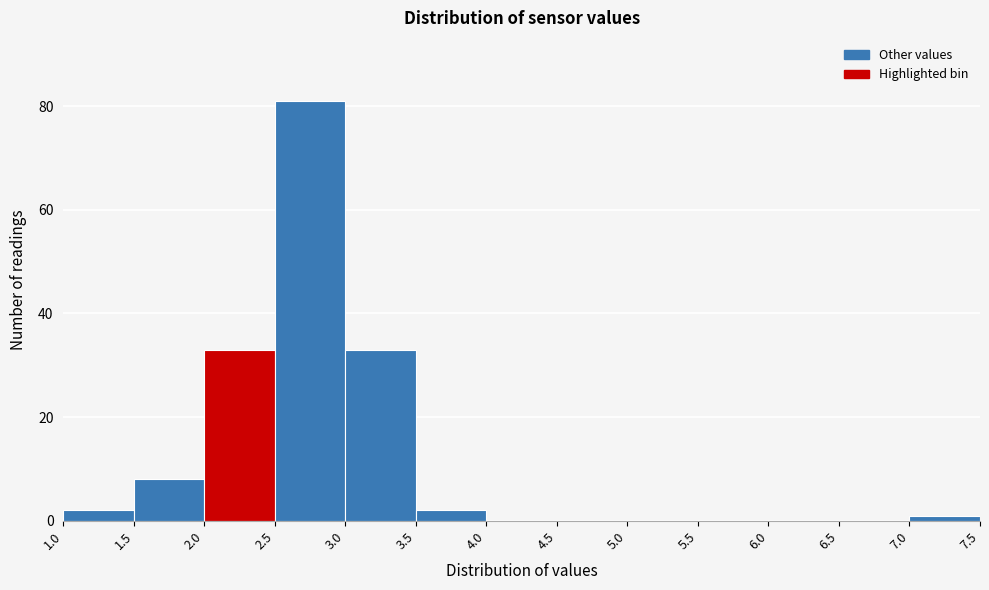

Reading left to right, list every bar in this chart as the range it spans on the x-axis followed by its height. The values are not printed on the chart, so give them approximately, as read against the axis.

1.0 to 1.5: 2
1.5 to 2.0: 8
2.0 to 2.5: 34
2.5 to 3.0: 82
3.0 to 3.5: 34
3.5 to 4.0: 2
4.0 to 4.5: 0
4.5 to 5.0: 0
5.0 to 5.5: 0
5.5 to 6.0: 0
6.0 to 6.5: 0
6.5 to 7.0: 0
7.0 to 7.5: under 2